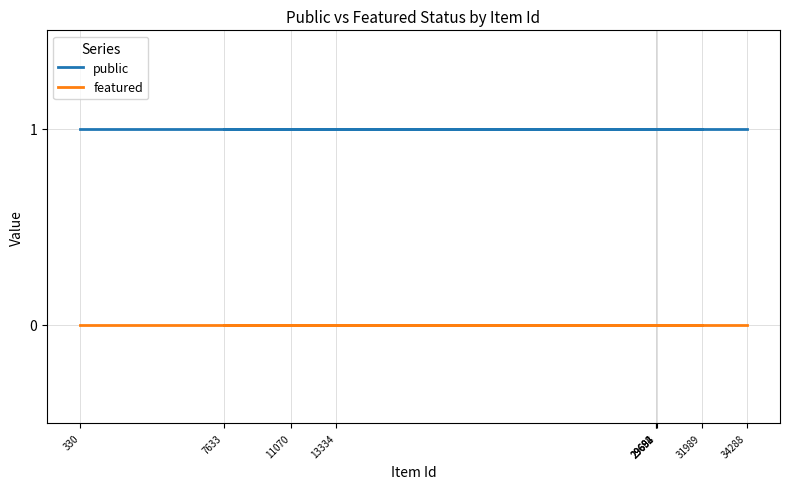

True or false: public has a value of 1 at 13334.

True